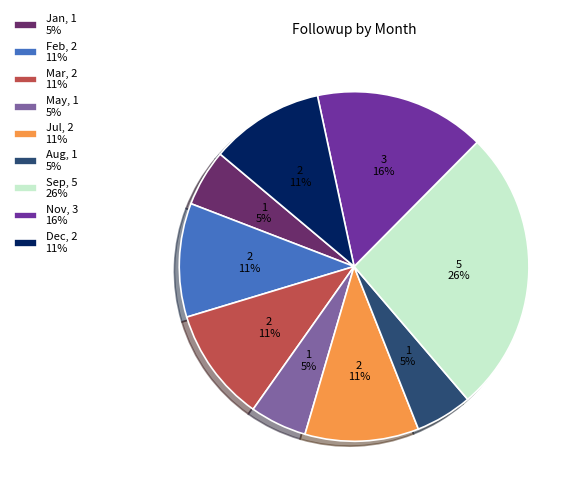

How many segments does this pie chart have?

9